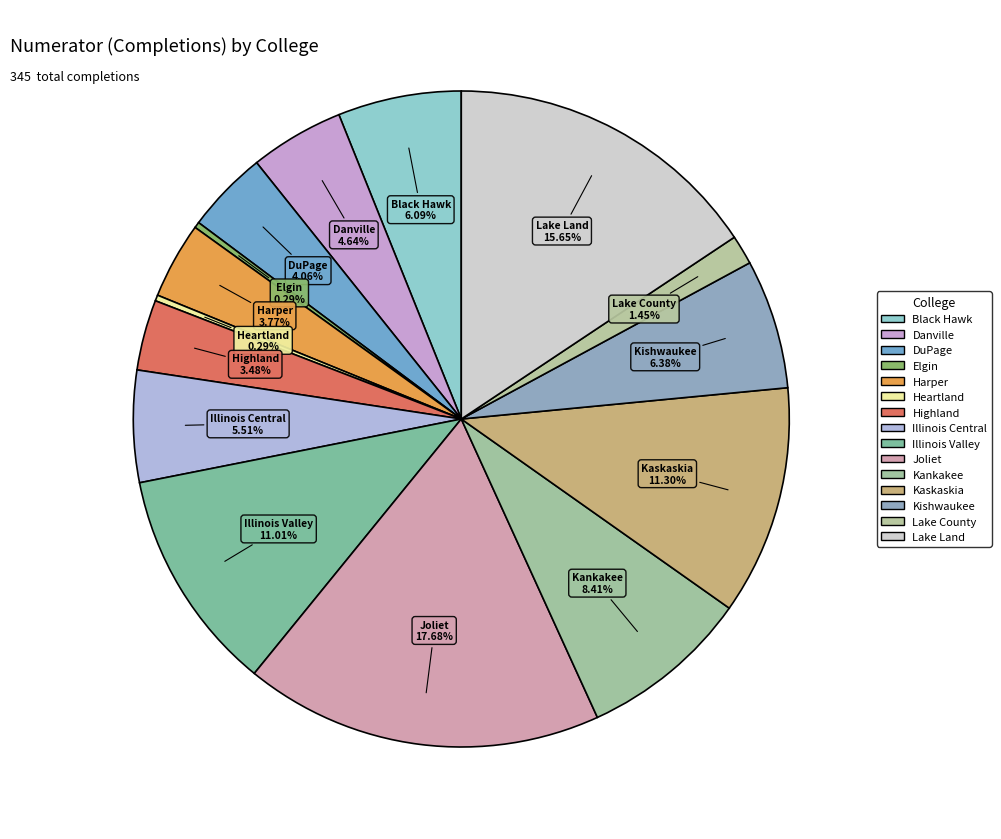

How many slices are in this pie chart?

15